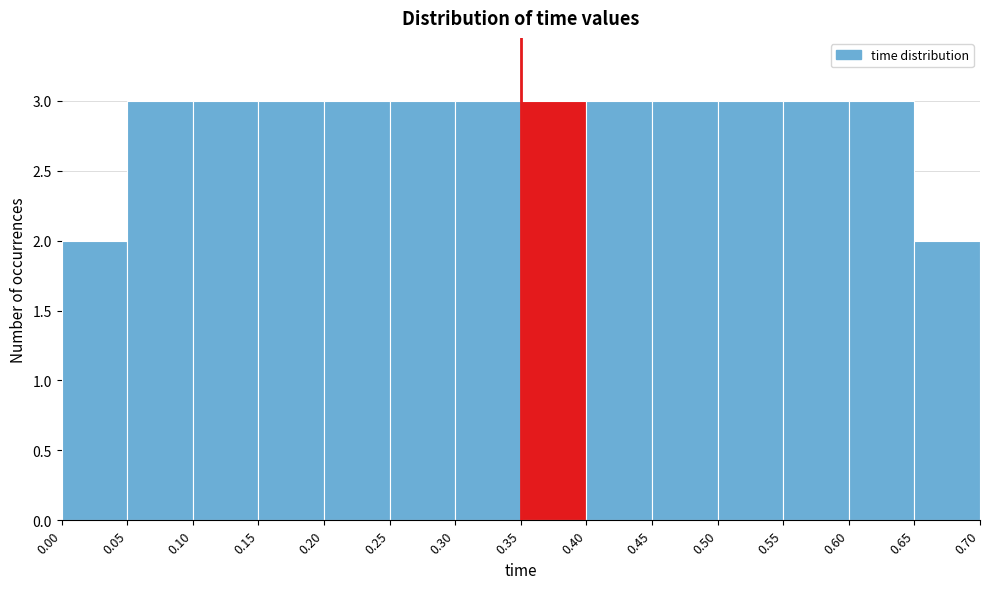

Reading left to right, list every bar in this chart as the range it spans on the x-axis followed by its height. The values are not printed on the chart, so give them approximately, as read against the axis.

0.00 to 0.05: 2
0.05 to 0.10: 3
0.10 to 0.15: 3
0.15 to 0.20: 3
0.20 to 0.25: 3
0.25 to 0.30: 3
0.30 to 0.35: 3
0.35 to 0.40: 3
0.40 to 0.45: 3
0.45 to 0.50: 3
0.50 to 0.55: 3
0.55 to 0.60: 3
0.60 to 0.65: 3
0.65 to 0.70: 2